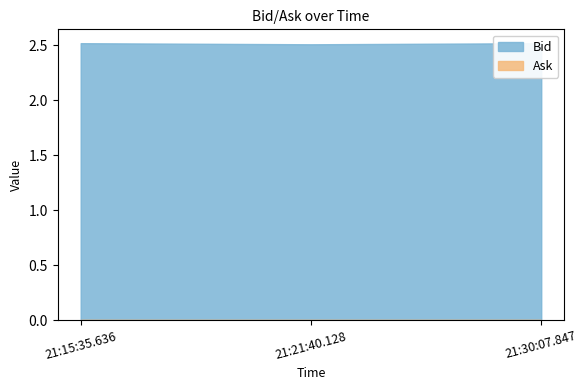

What is the total value across all series at 21:30:07.847?

2.5